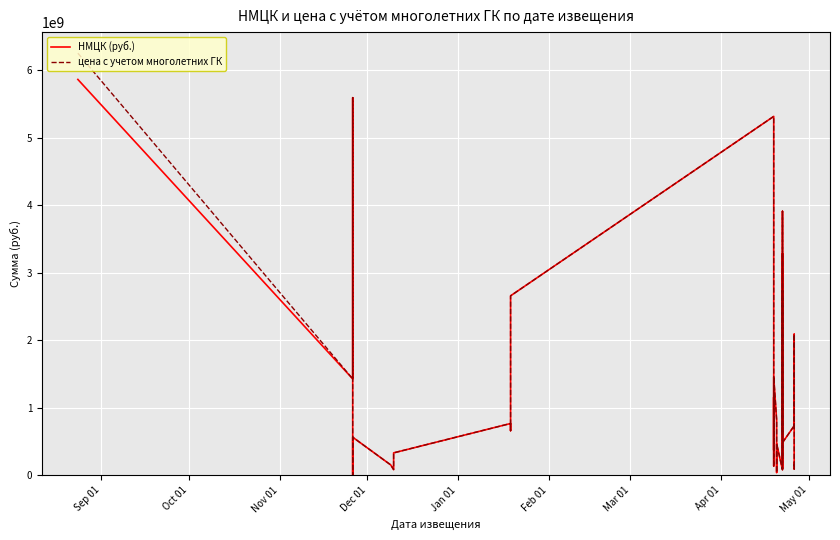

Reading left to right, list all the values displayed in this chart.

НМЦК (руб.): 5861480121.0	1425955476.0	1744346141.8	5591158343.7	66010896.0	6107220.0	561912932.0	151459075.8	82079104.3	329857377.9	765023068.5	659336242.5	2656156119.0	5314027089.6	2135775810.0	370128760.0	1153585170.0	136394503.3	1452031915.2	815520160.0	90177300.0	39485040.0	465000670.0	78920034.5	3908041592.4	239676800.0	3278845200.0	597455100.0	2737233000.0	99335655.0	95831540.6	481293120.0	730992000.0	761721856.0	1118776892.9	2087771400.0	2082265948.3	92331360.0	175678740.0
цена с учетом многолетних ГК: 6250337394.0	1425955476.0	1744346141.8	5591158343.7	66010896.0	6107220.0	561912932.0	151459075.8	82079104.3	329857377.9	765023068.5	659336242.5	2656156119.0	5314027089.6	2135775810.0	370128760.0	1153585170.0	123430239.9	1452031915.2	815520160.0	90177300.0	39485040.0	465000670.0	78515347.7	3908041592.4	239676800.0	3278845200.0	597455100.0	2737233000.0	99335655.0	95831540.6	481293120.0	730992000.0	702951908.9	1118776892.9	2087771400.0	2082265948.3	92331360.0	175678740.0